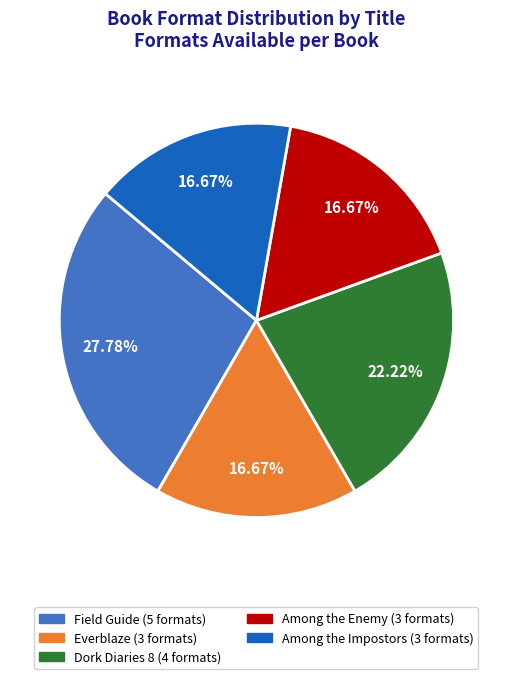

Do Dork Diaries 8 and Among the Enemy together represent more than half of the pie?

No